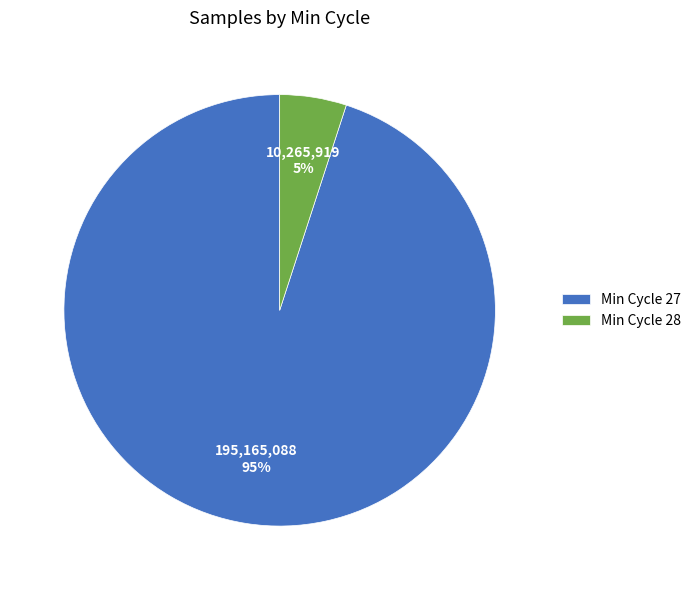

Is the sum of Min Cycle 28 and Min Cycle 27 greater than half?

Yes